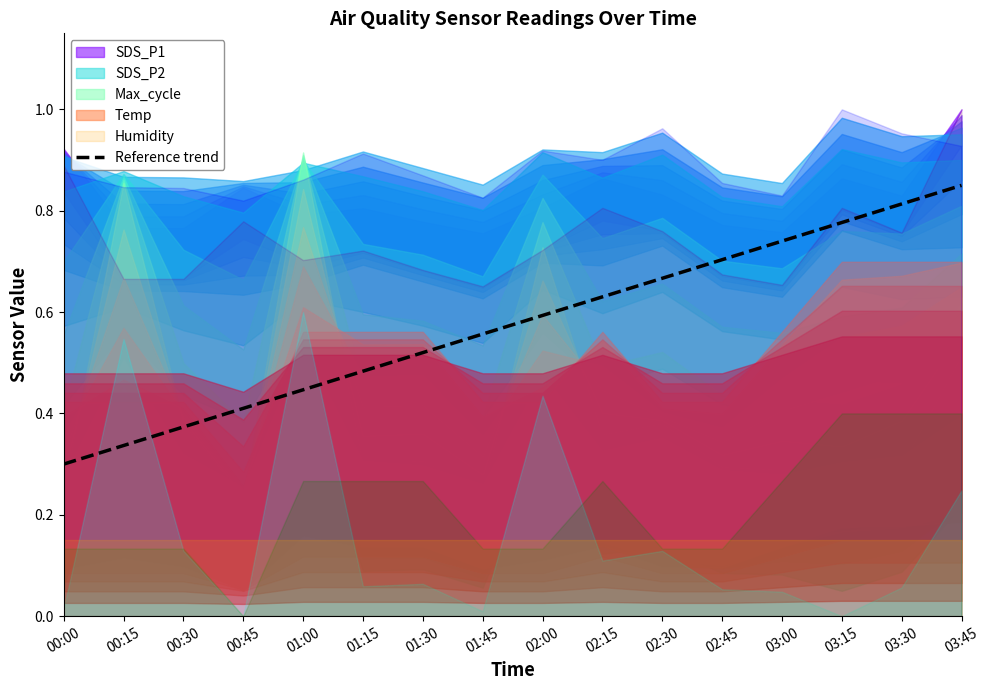

The chart shows a value of 0.1 at 00:00. True or false?

False